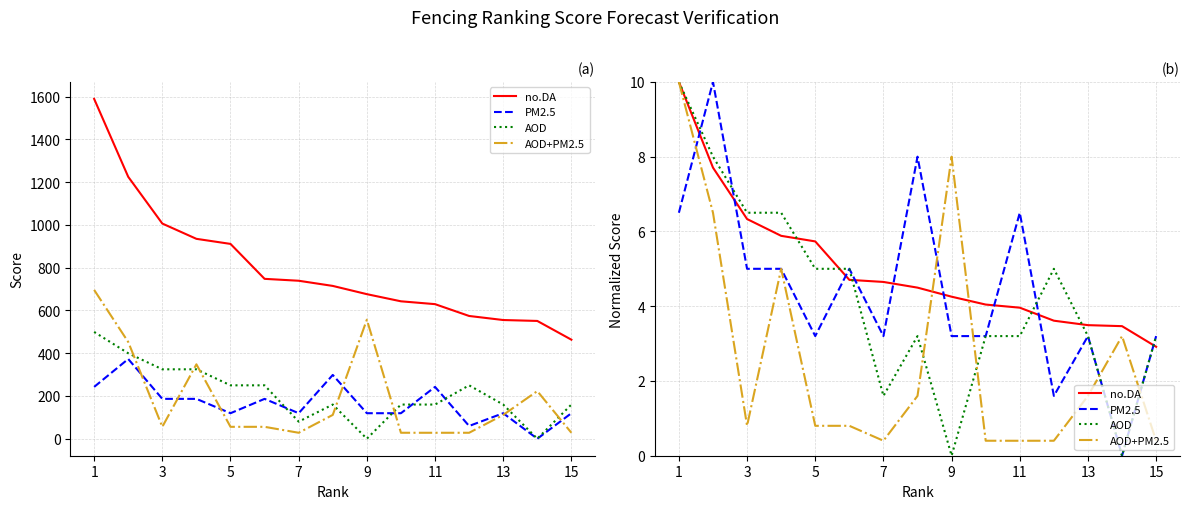

Reading left to right, transcribe all the data shown in this chart.

no.DA: 10.0	7.7	6.3	5.9	5.7	4.7	4.6	4.5	4.3	4.0	4.0	3.6	3.5	3.5	2.9
PM2.5: 6.5	10.0	5.0	5.0	3.2	5.0	3.2	8.0	3.2	3.2	6.5	1.6	3.2	0.0	3.2
AOD: 10.0	8.0	6.5	6.5	5.0	5.0	1.6	3.2	0.0	3.2	3.2	5.0	3.2	0.0	3.2
AOD+PM2.5: 10.0	6.5	0.8	5.0	0.8	0.8	0.4	1.6	8.0	0.4	0.4	0.4	1.6	3.2	0.4